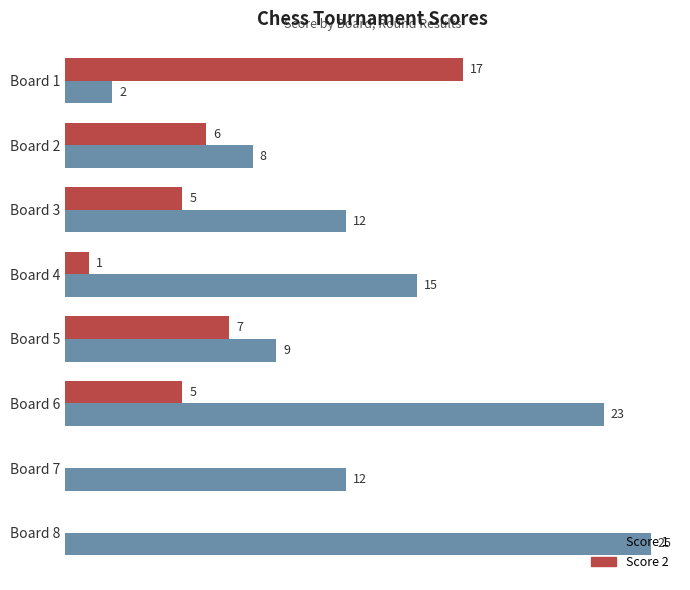

At which category is the sum across all series the highest?

Board 6